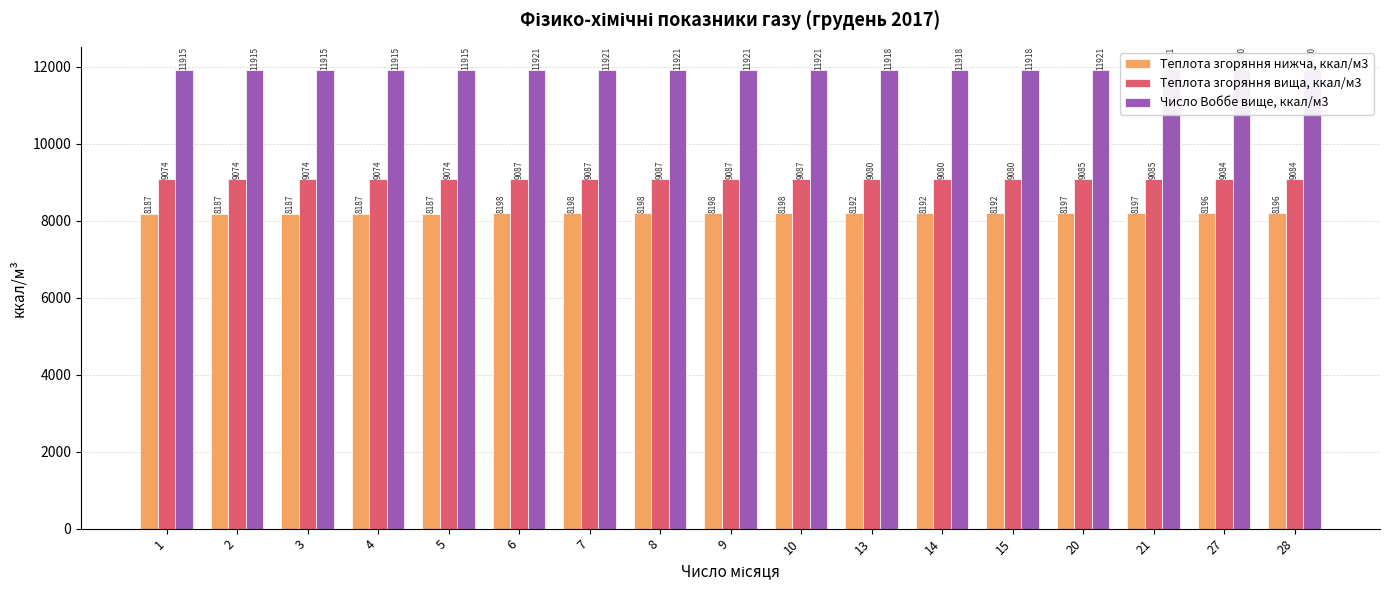

What are all the series names shown in the legend?

Теплота згоряння нижча, ккал/м3, Теплота згоряння вища, ккал/м3, Число Воббе вище, ккал/м3